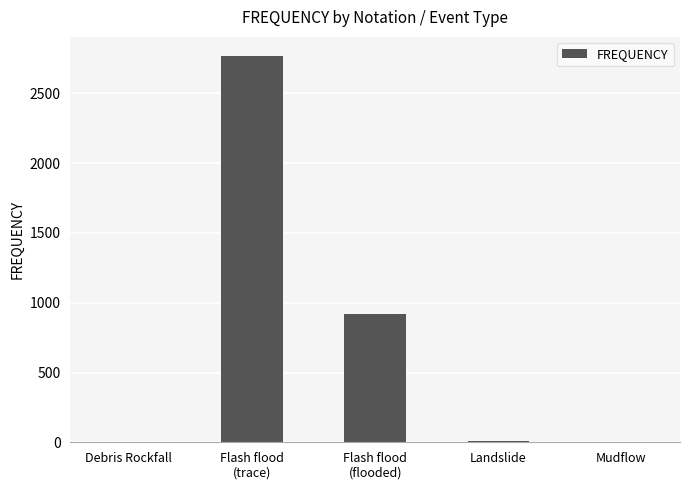

What is the difference between the values at Flash flood
(flooded) and Flash flood
(trace)?

1849